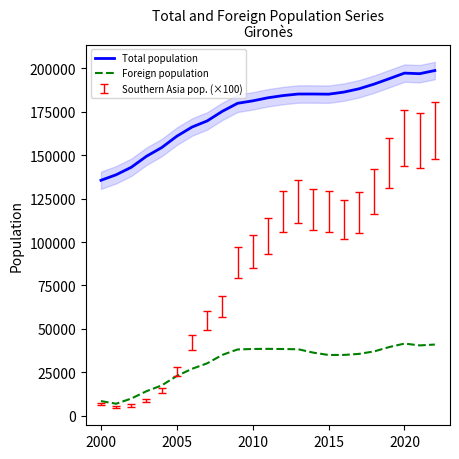

How many categories are shown in the chart?

23